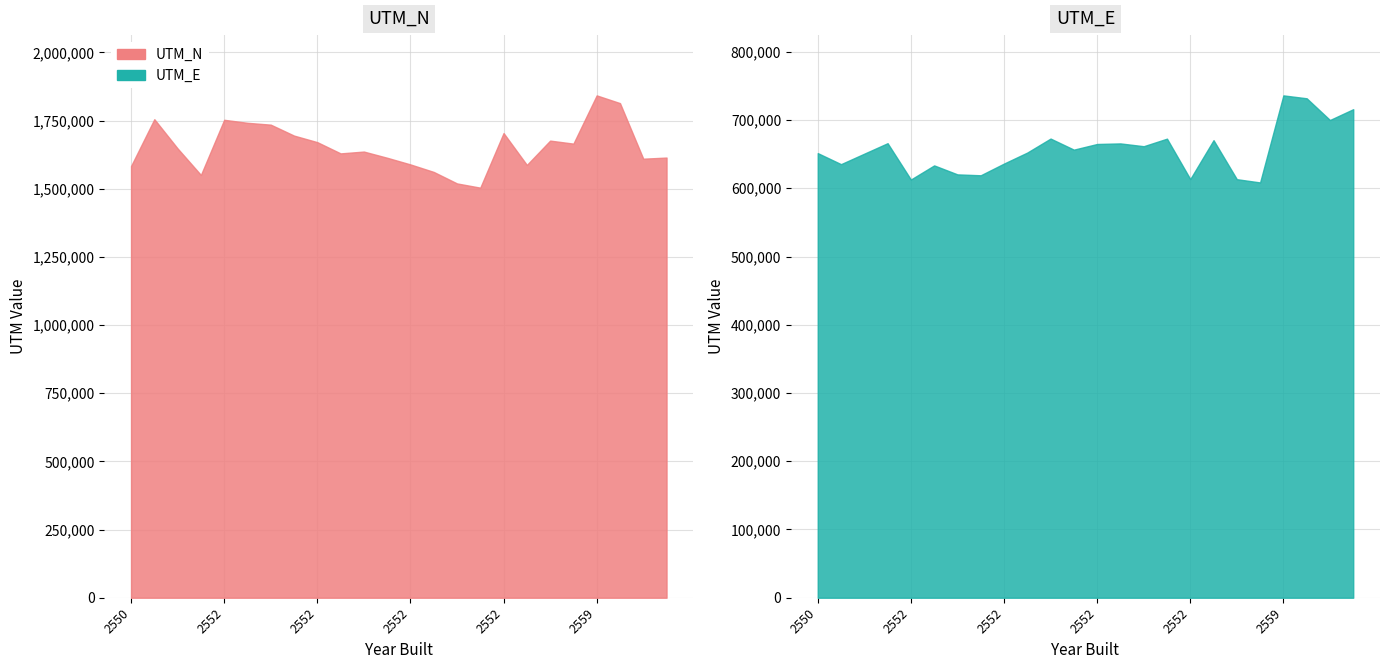

Which series has the widest spread of values?

UTM_N